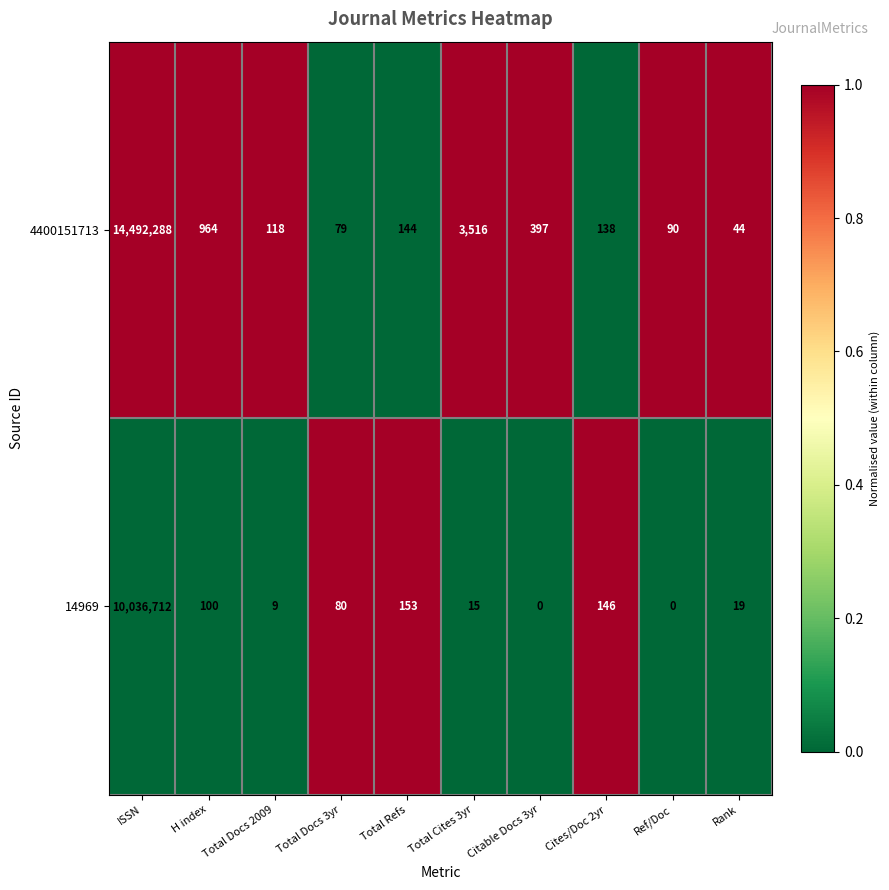

What is the total value across all series at Total Docs 2009?

127